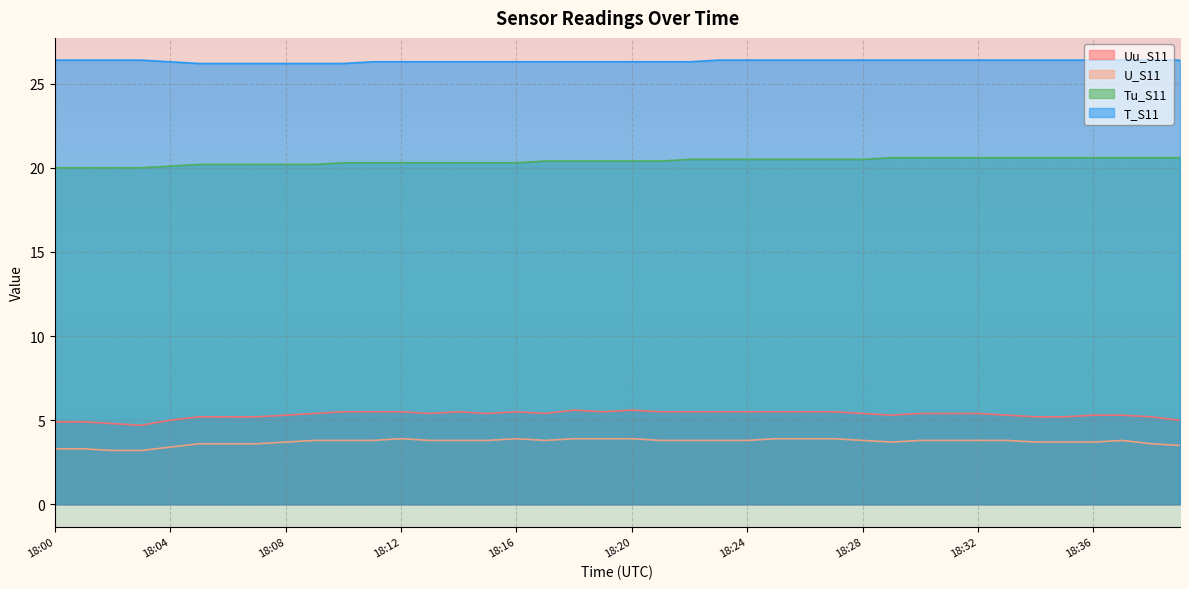

The value of Uu_S11 at 18:14 is 1.4. True or false?

False